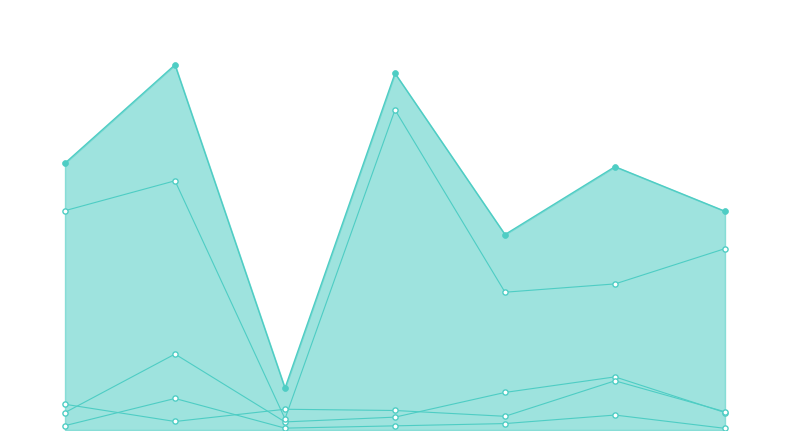

Which series reaches the maximum Y coordinate?

Combined (Kristen+Katholik+Hindu+Budha)